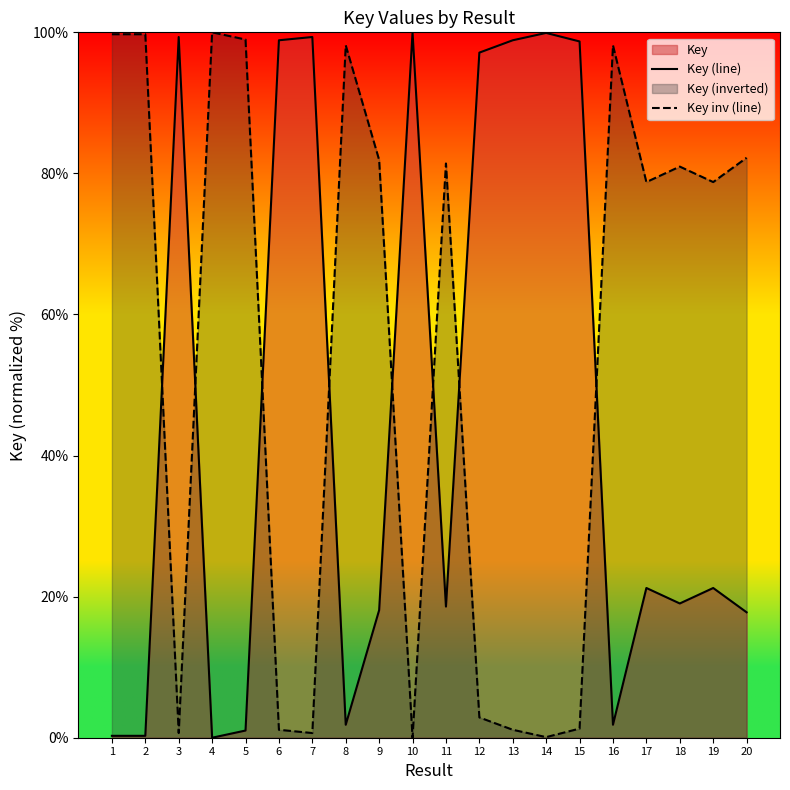

How many values in the Key (line) series exceed 21?

10